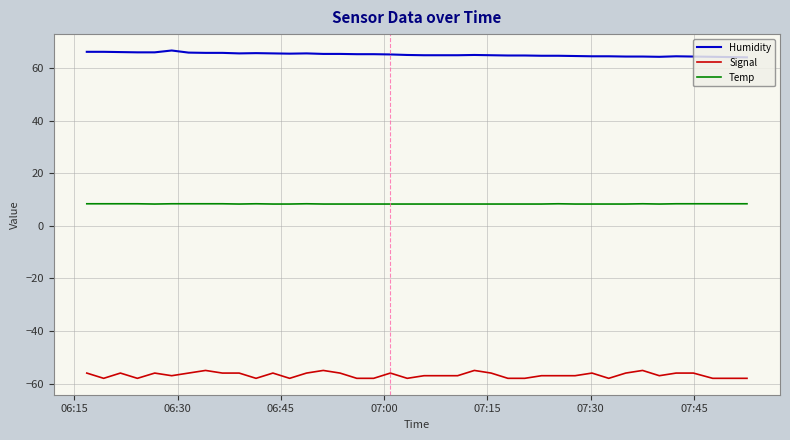

Which series has the largest total across all categories?

Humidity